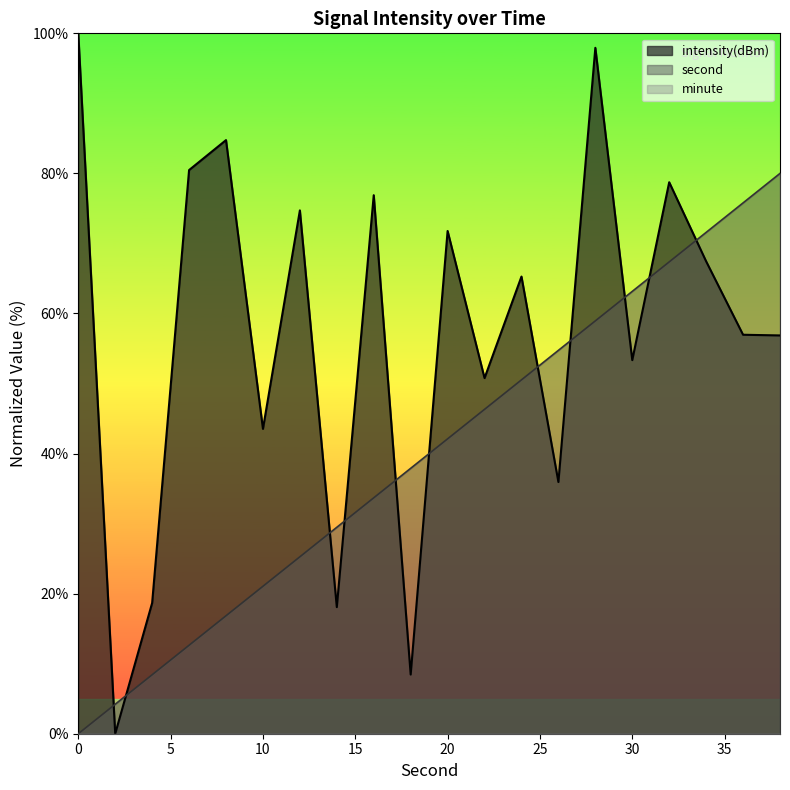

True or false: second and intensity intersect in this chart.

True